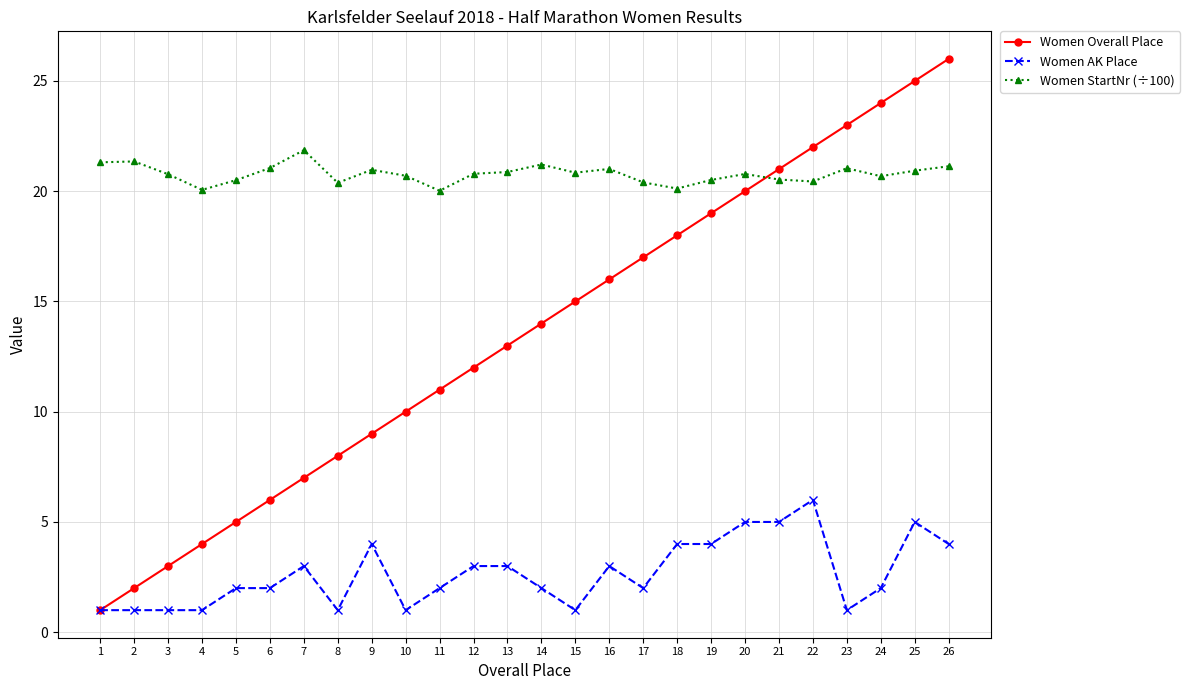

What is the maximum value shown in the chart?

26.0